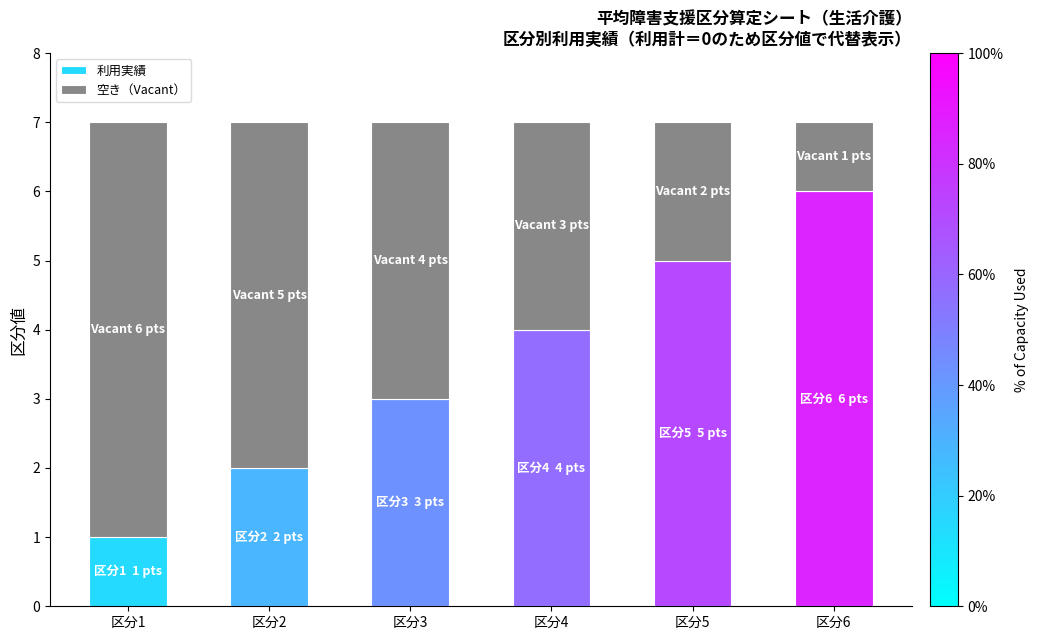

What is the difference between the maximum and minimum values in the 利用実績 series?

5